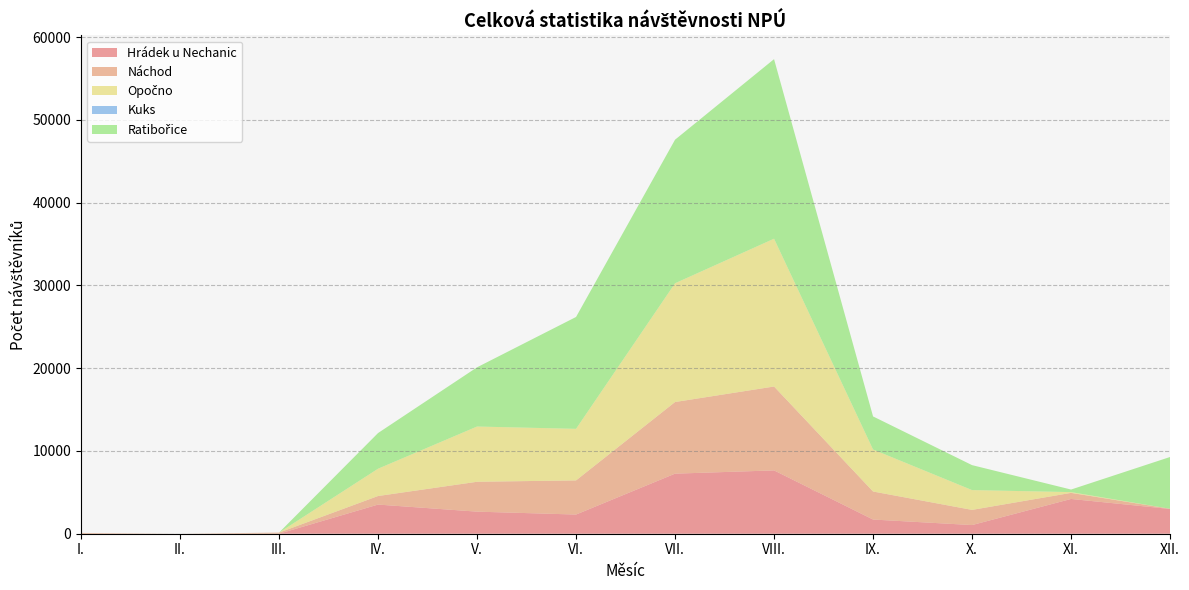

Reading right to left, transcribe all the data shown in this chart.

Hrádek u Nechanic: 2991	4201	1047	1715	7653	7259	2318	2668	3522	0	0	0
Náchod: 26	735	1833	3387	10138	8656	4126	3610	1035	135	0	96
Opočno: 0	93	2394	5076	17863	14353	6232	6677	3298	0	0	0
Kuks: 0	0	0	0	0	0	0	0	0	0	0	0
Ratibořice: 6256	310	3015	3997	21699	17350	13518	7155	4311	0	0	0